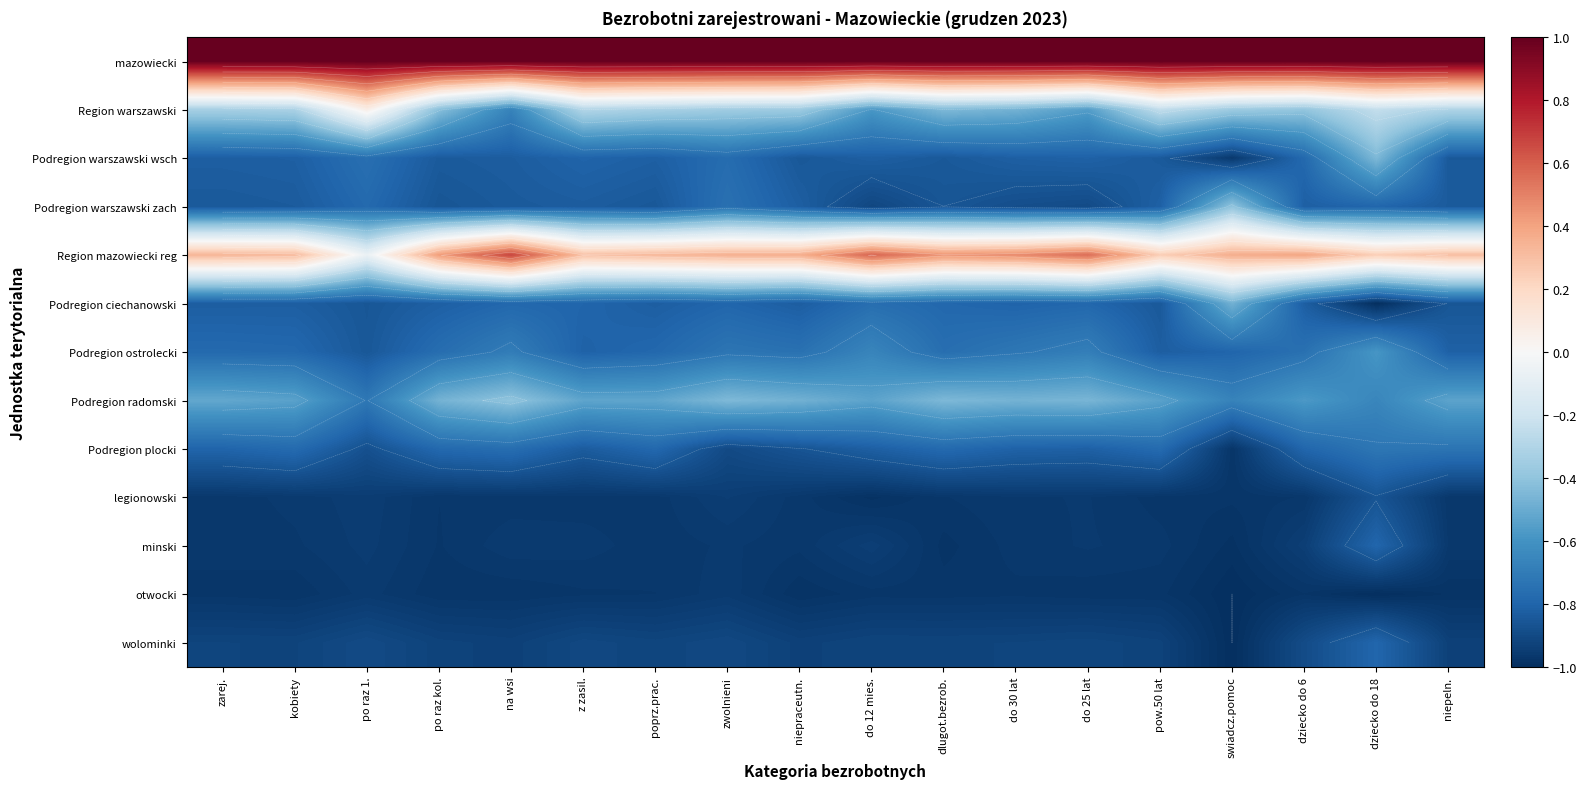

Is the value of Podregion ostrolecki at niepeln. greater than the value of legionowski at dlugot.bezrob.?

Yes